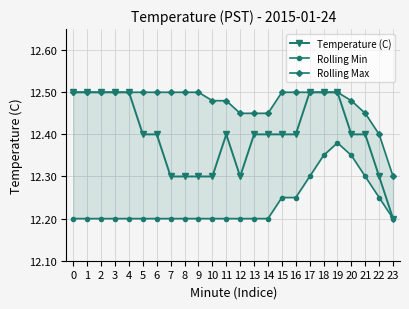

How many Temperature (C) values are between 12 and 13?

24